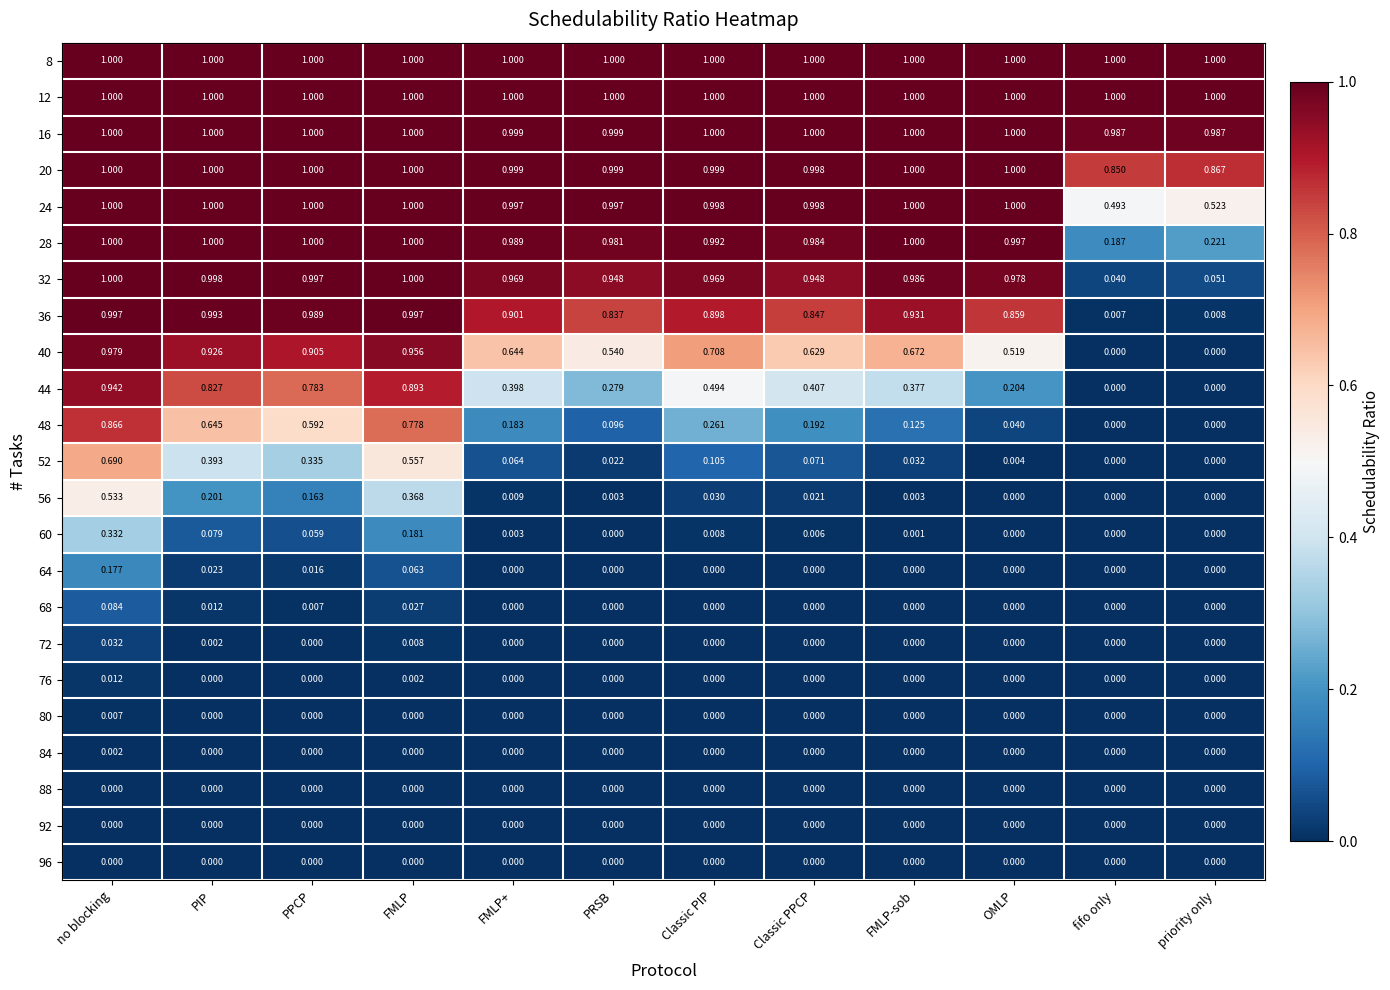

At how many categories does at least one series exceed 0?

12